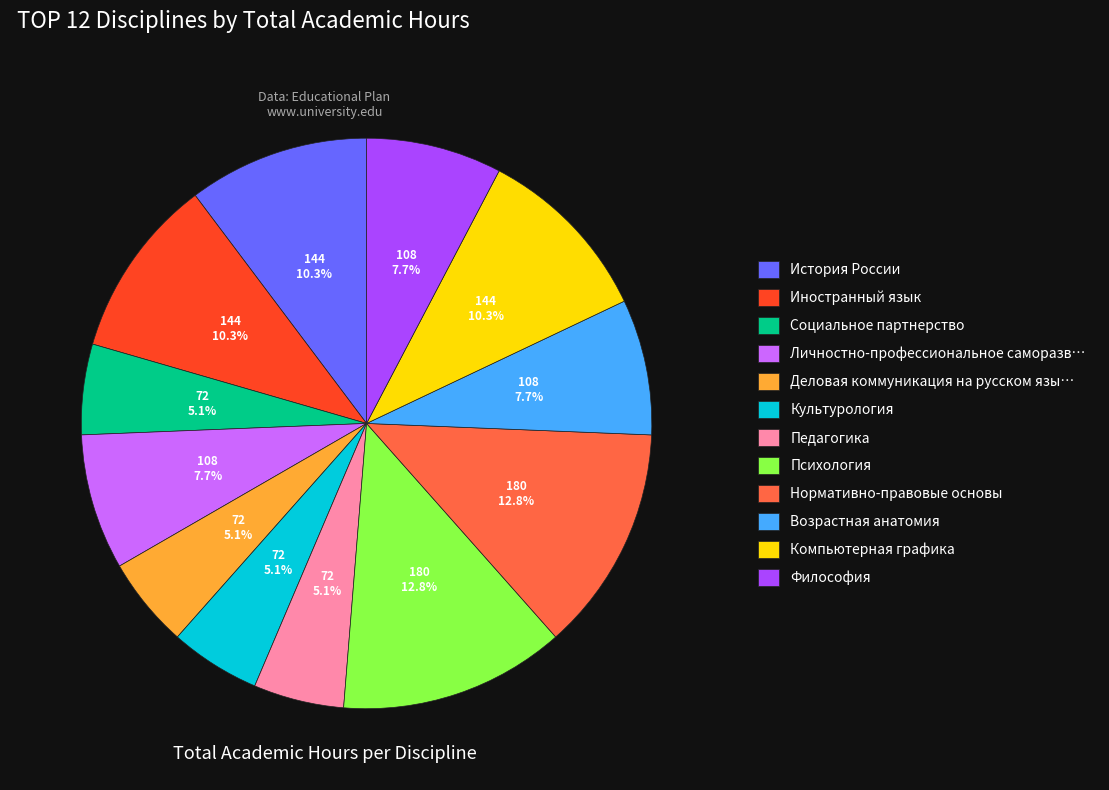

How many slices are in this pie chart?

12